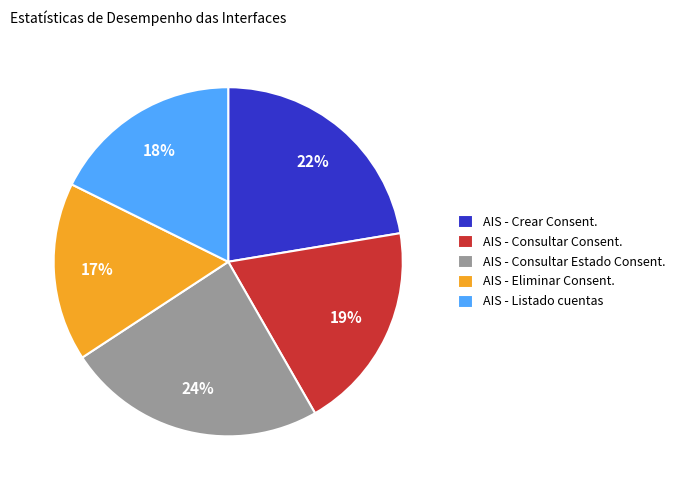

To the nearest percent, what portion does AIS - Eliminar Consent. represent?

17%